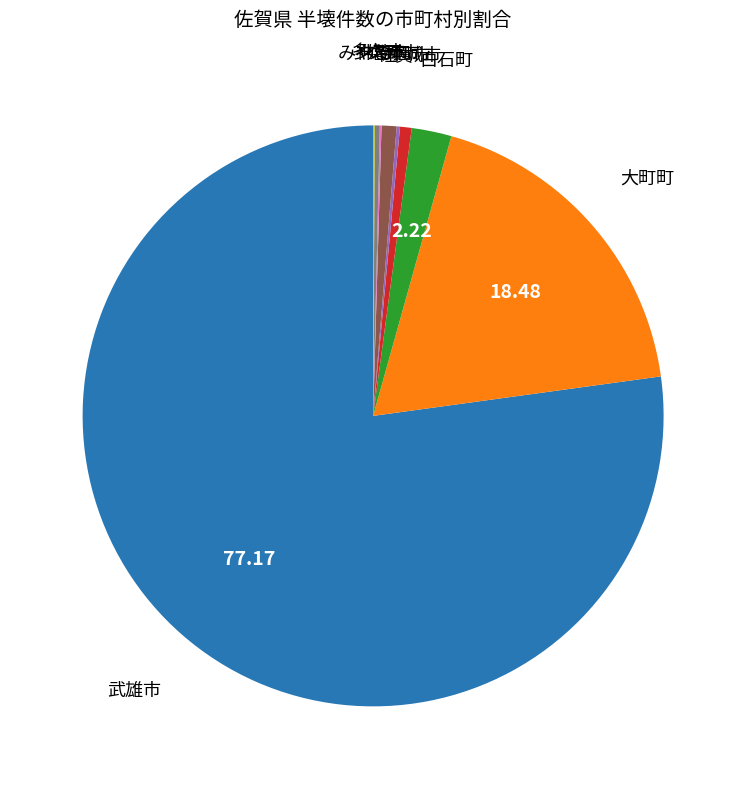

Is there a majority slice in this chart?

Yes